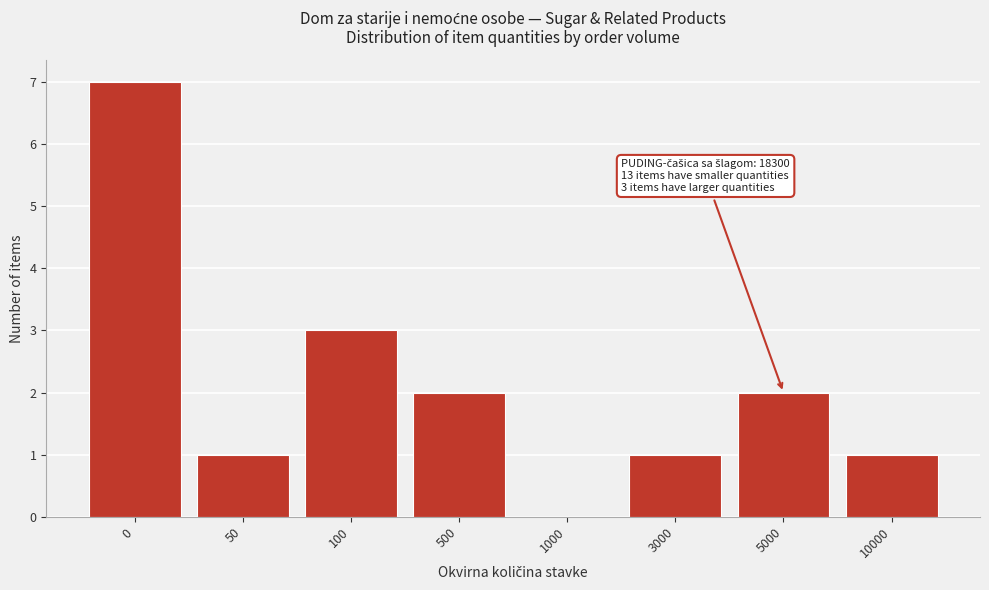

Reading left to right, list all the values displayed in this chart.

0=7	50=1	100=3	500=2	1000=0	3000=1	5000=2	10000=1